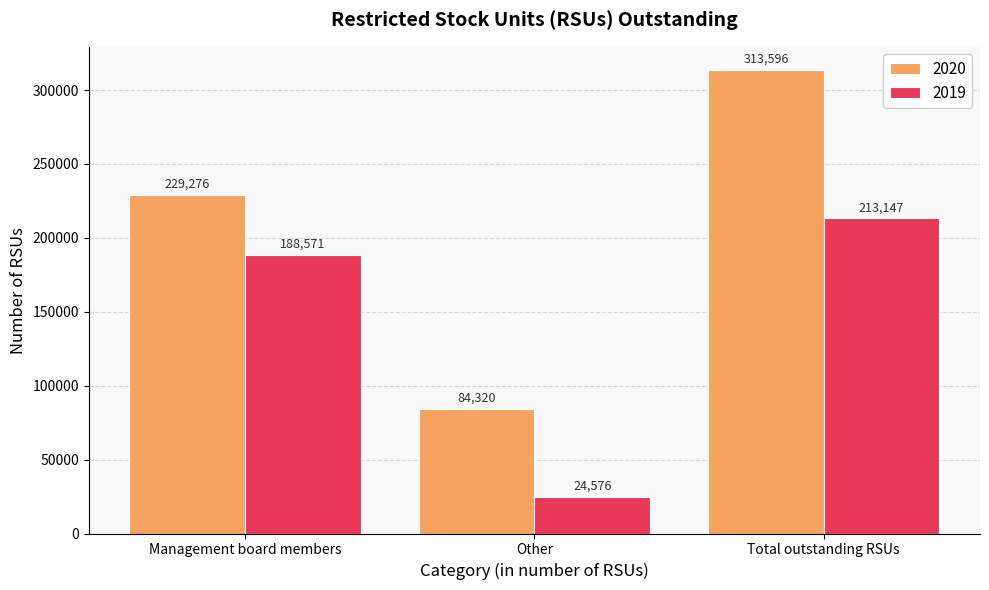

Rank the series by their maximum value, from lowest to highest.

2019, 2020